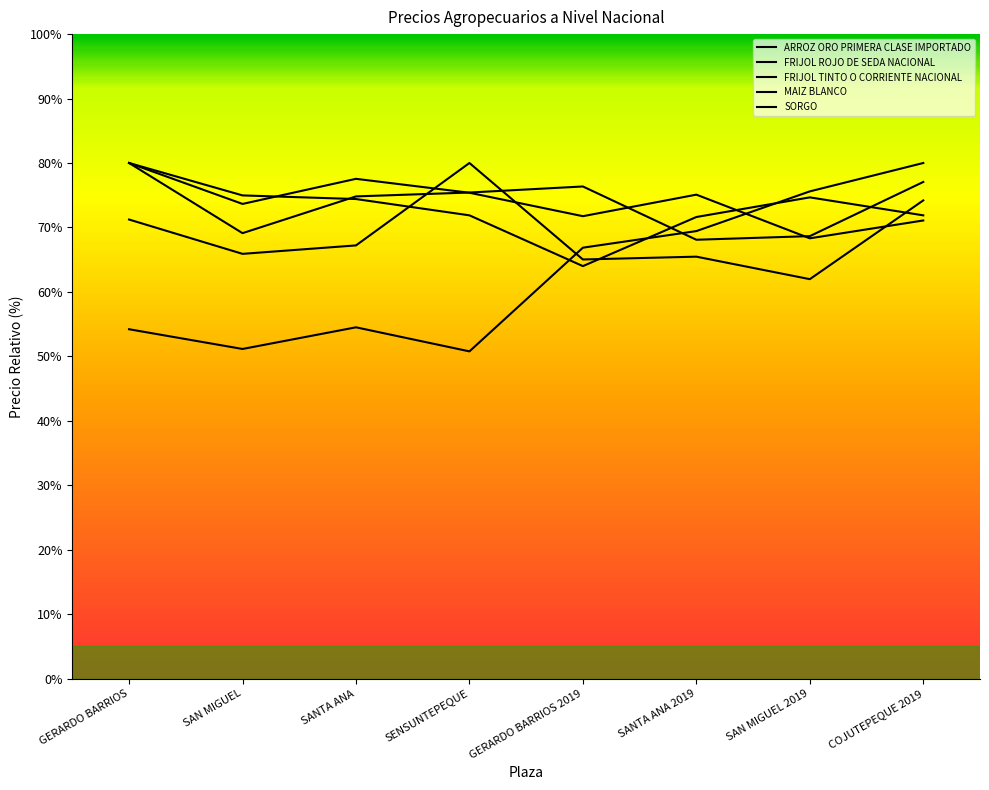

What position from the left is GERARDO BARRIOS?

1